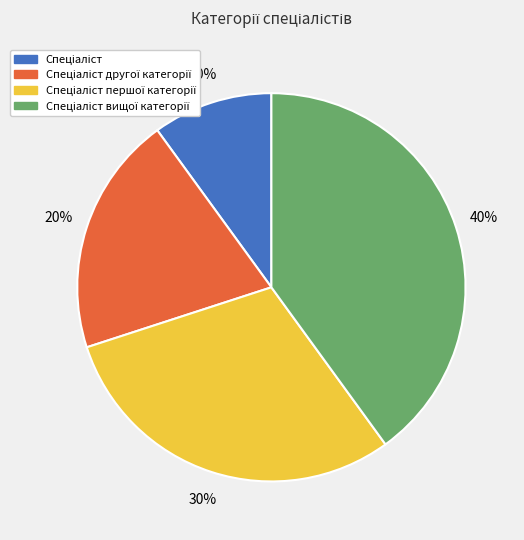

Does any single category account for the majority?

No